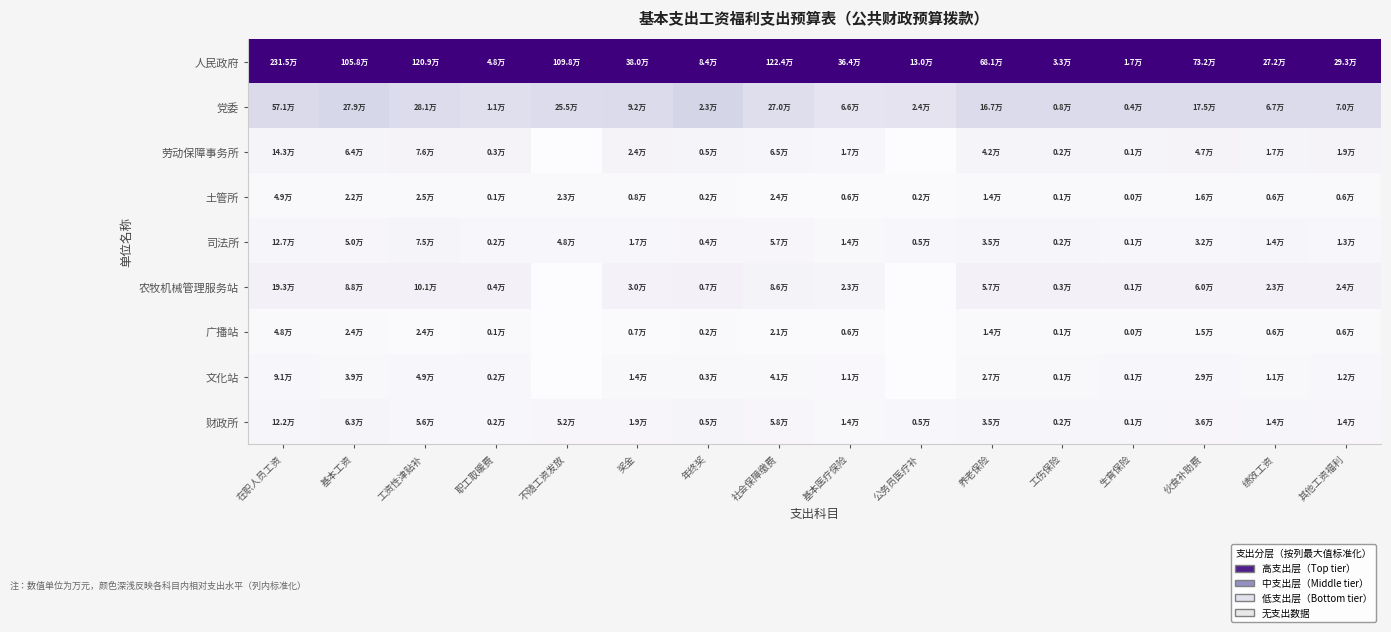

Rank the series by their maximum value, from lowest to highest.

土管所, 广播站, 文化站, 司法所, 财政所, 劳动保障事务所, 农牧机械管理服务站, 党委, 人民政府